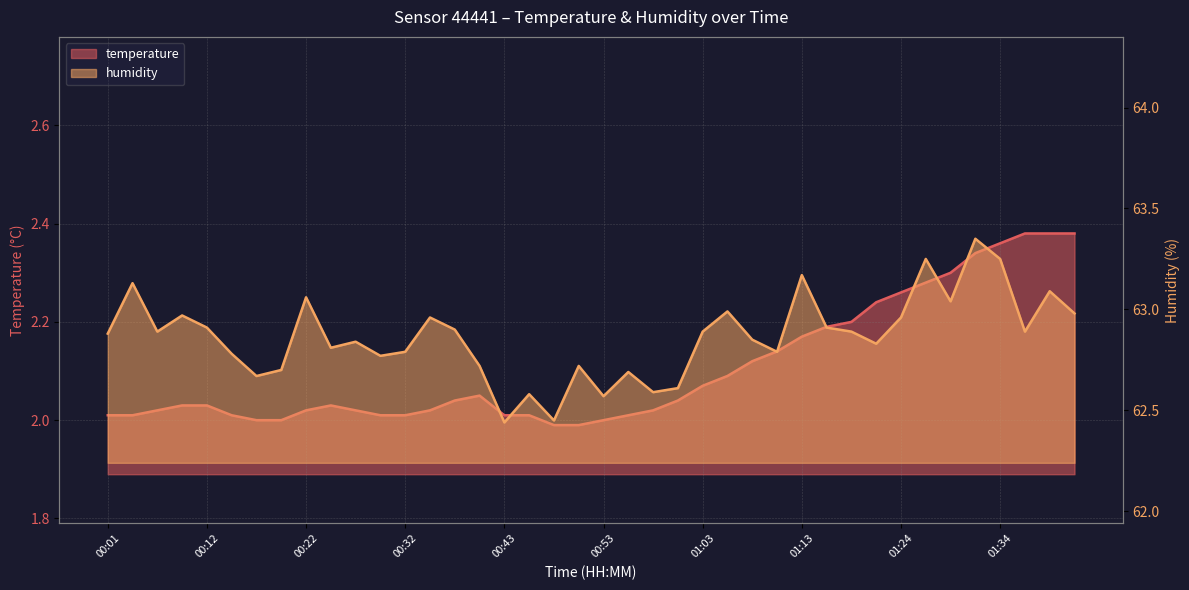

How many interior local peaks does the humidity series have?

13